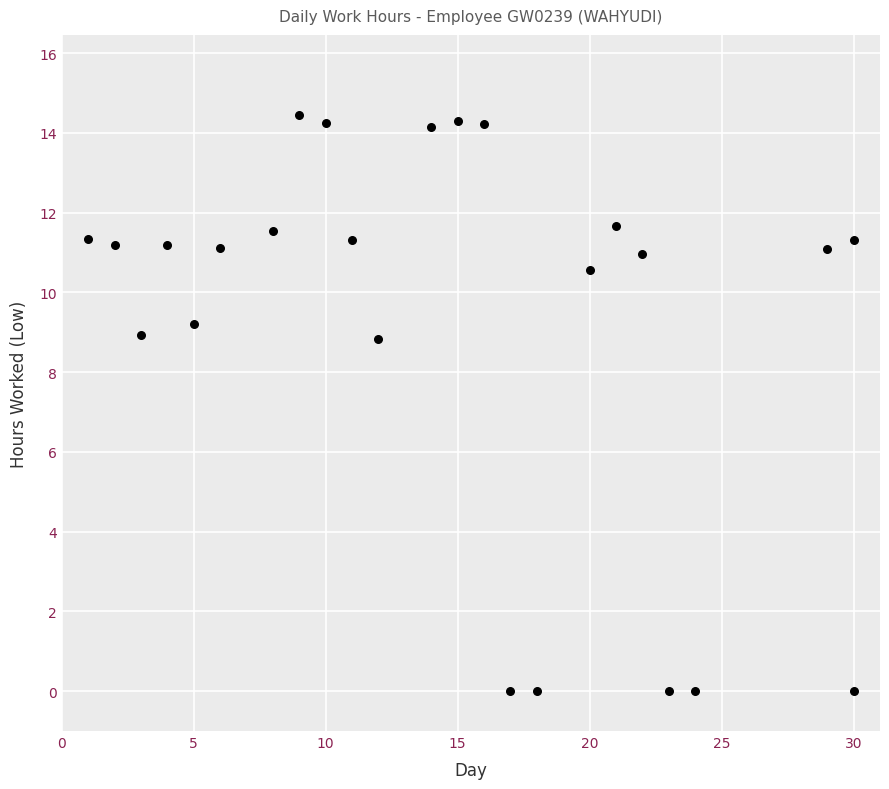

What is the range of X values (max minus min)?

29.0